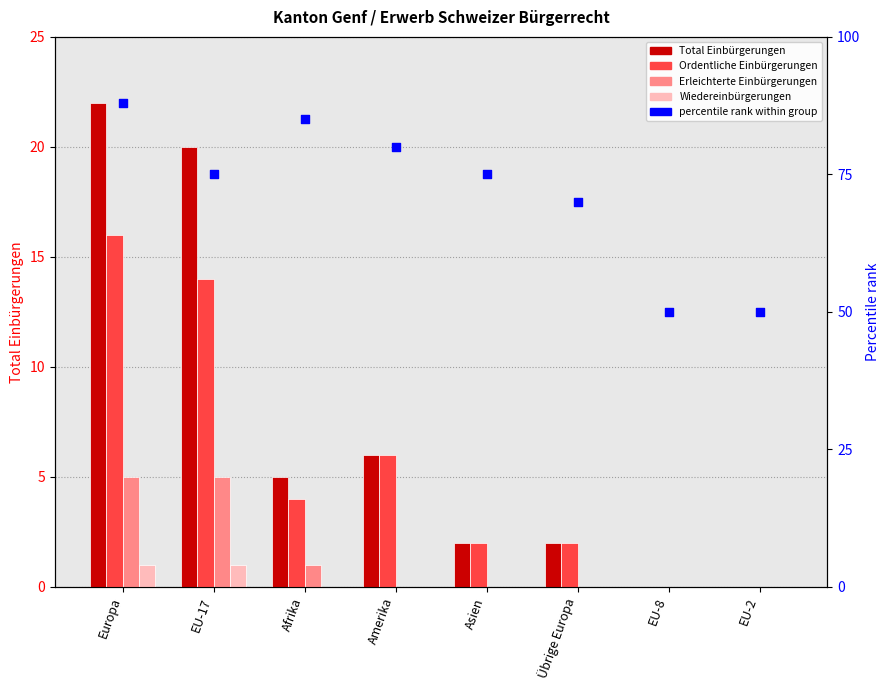

At which category is the sum across all series the highest?

Europa